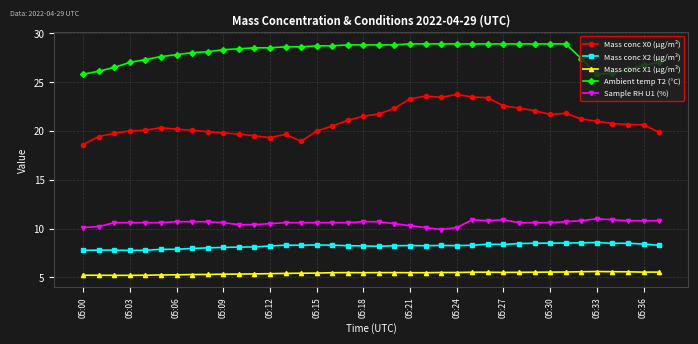

What is the value of the Mass conc X1 (μg/m³) point at the 36th from the left?

5.6